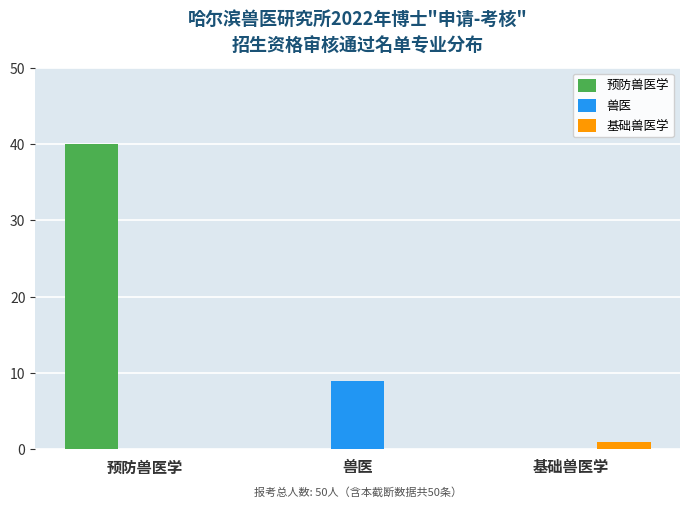

Is the value of 兽医 at 预防兽医学 greater than the value of 基础兽医学 at 基础兽医学?

No